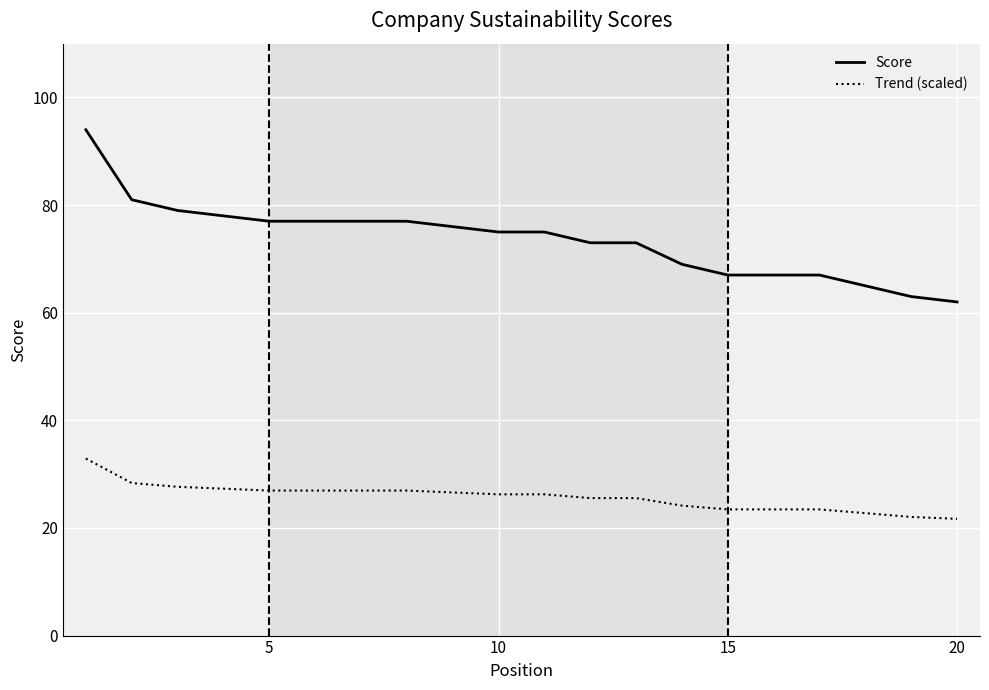

Which series has the largest total across all categories?

Score